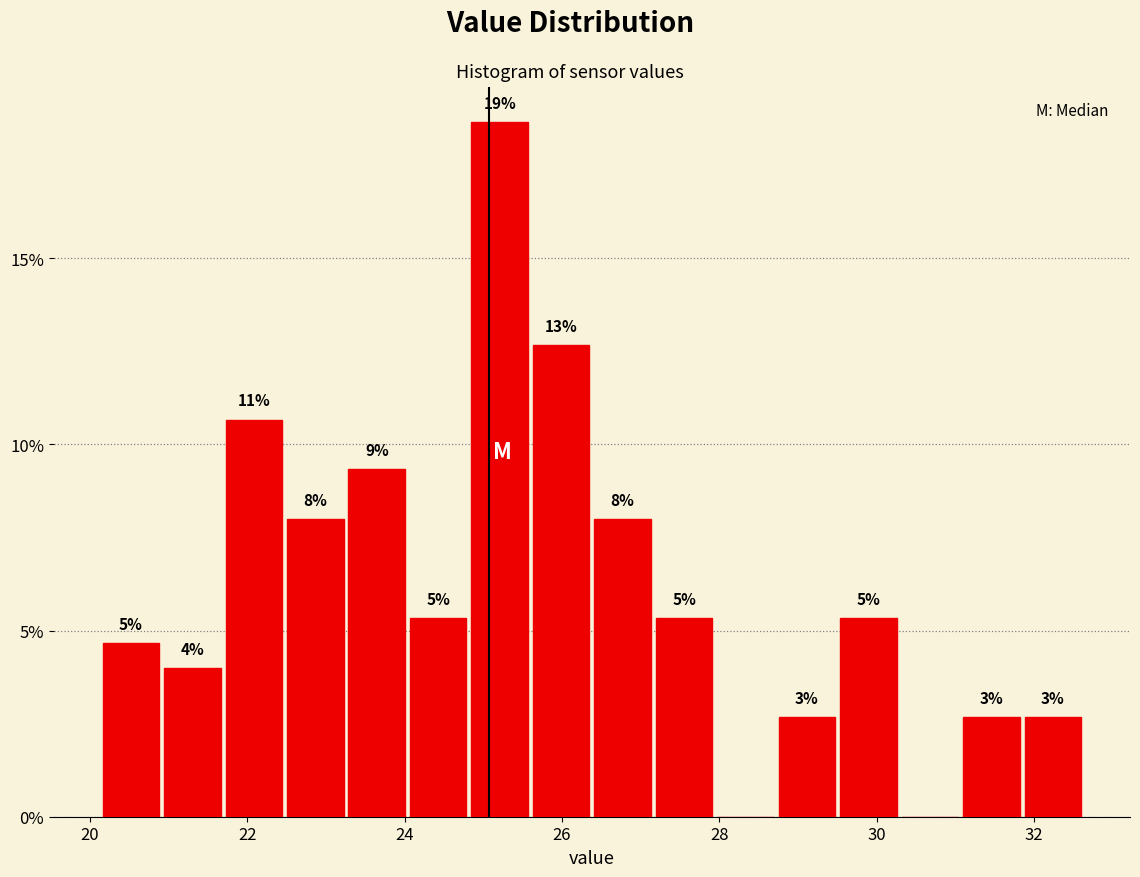

Around what value on the x-axis is the tallest bar? Give the approximate position of its centre, as read against the axis.

25.2